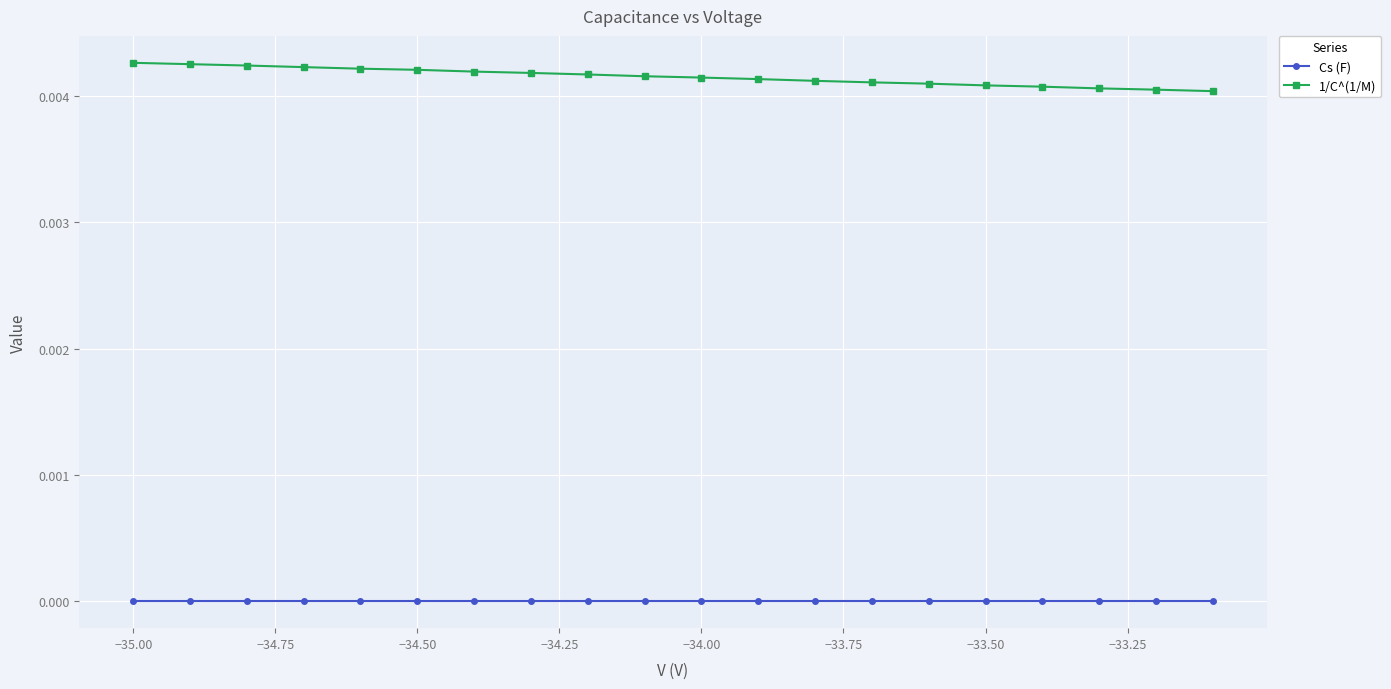

List the series in order of their overall mean, highest first.

1/C^(1/M), Cs (F)